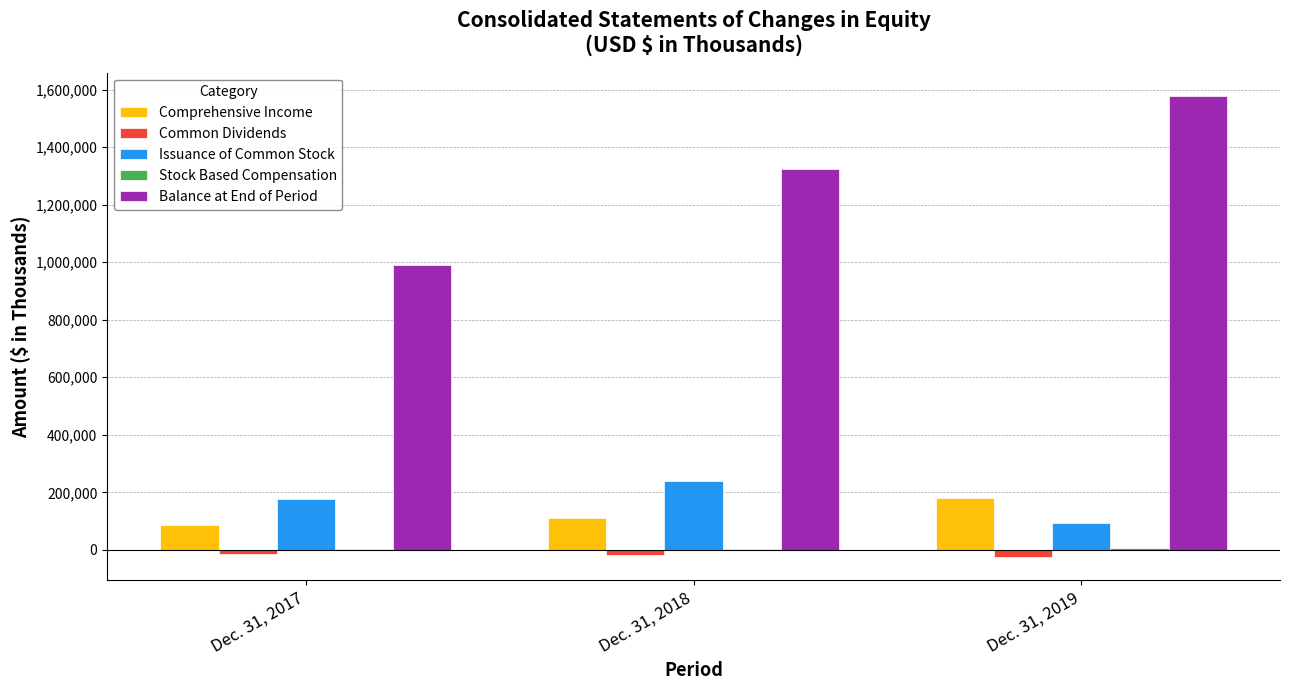

Between Dec. 31, 2017 and Dec. 31, 2019, which series saw the biggest shift?

Balance at End of Period